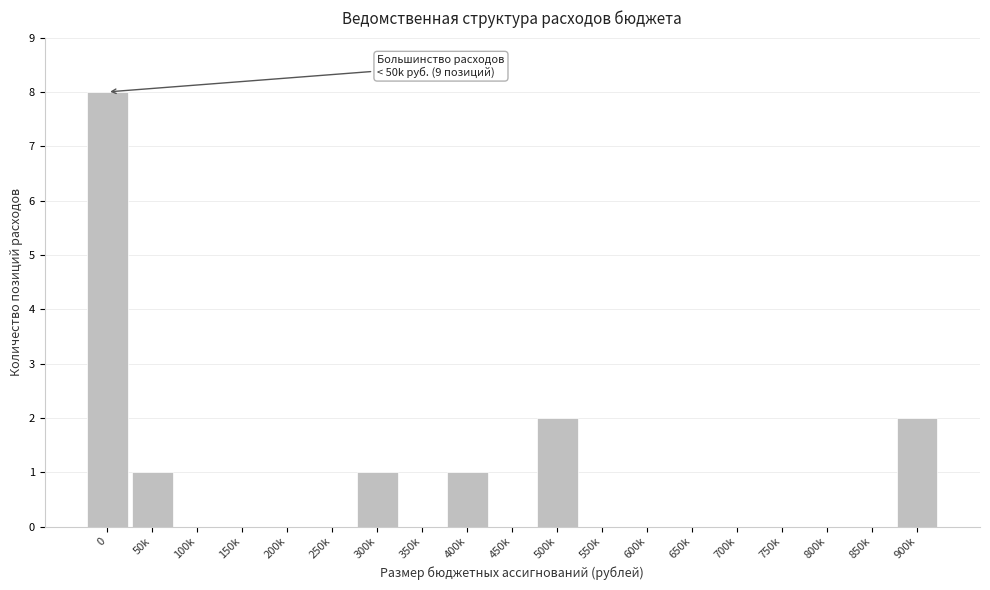

Reading left to right, extract all data points from this chart.

0=8	50k=1	100k=0	150k=0	200k=0	250k=0	300k=1	350k=0	400k=1	450k=0	500k=2	550k=0	600k=0	650k=0	700k=0	750k=0	800k=0	850k=0	900k=2